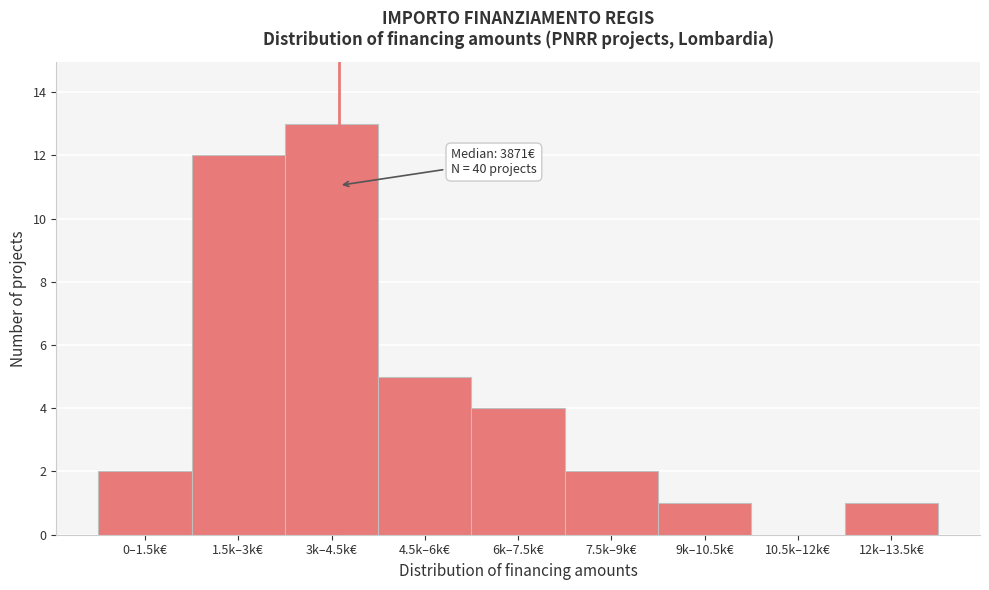

Reading right to left, what are all the values shown in this chart?

12k–13.5k€=1	10.5k–12k€=0	9k–10.5k€=1	7.5k–9k€=2	6k–7.5k€=4	4.5k–6k€=5	3k–4.5k€=13	1.5k–3k€=12	0–1.5k€=2